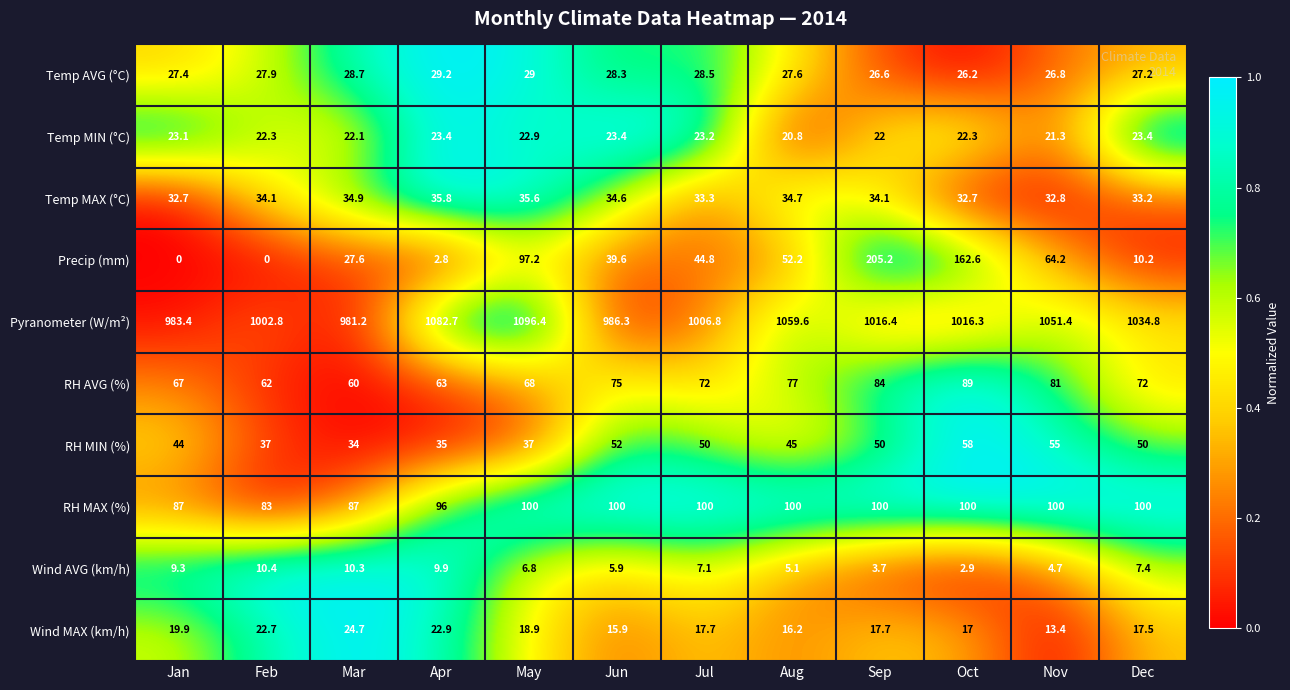

What is the difference between the maximum and second lowest values in the Temp MIN (°C) series?

2.1